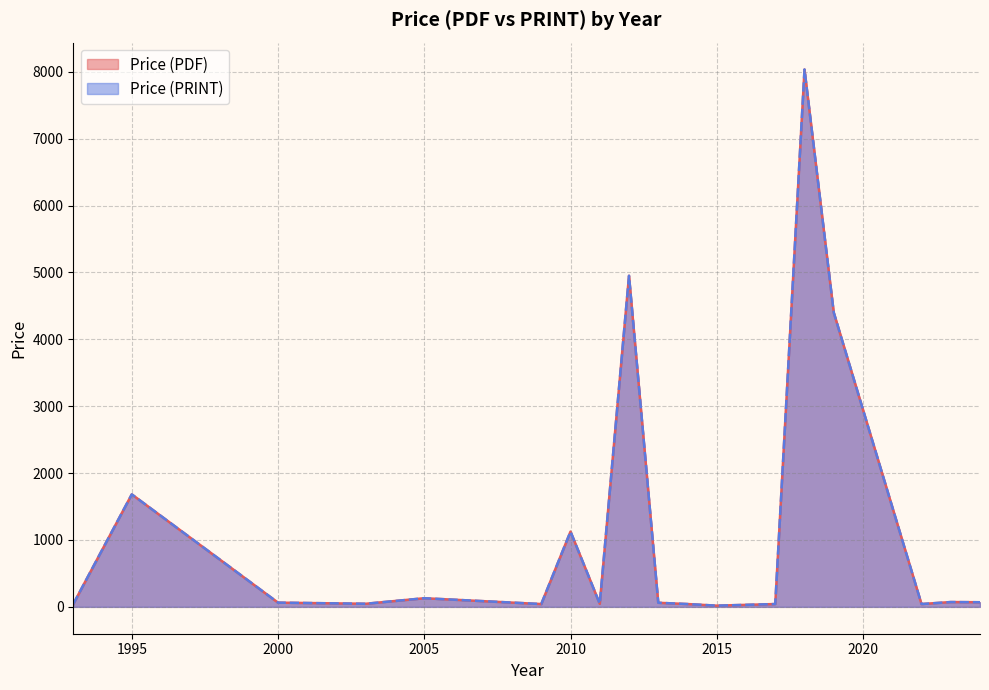

What is the average value of the Price (PRINT) series?

1195